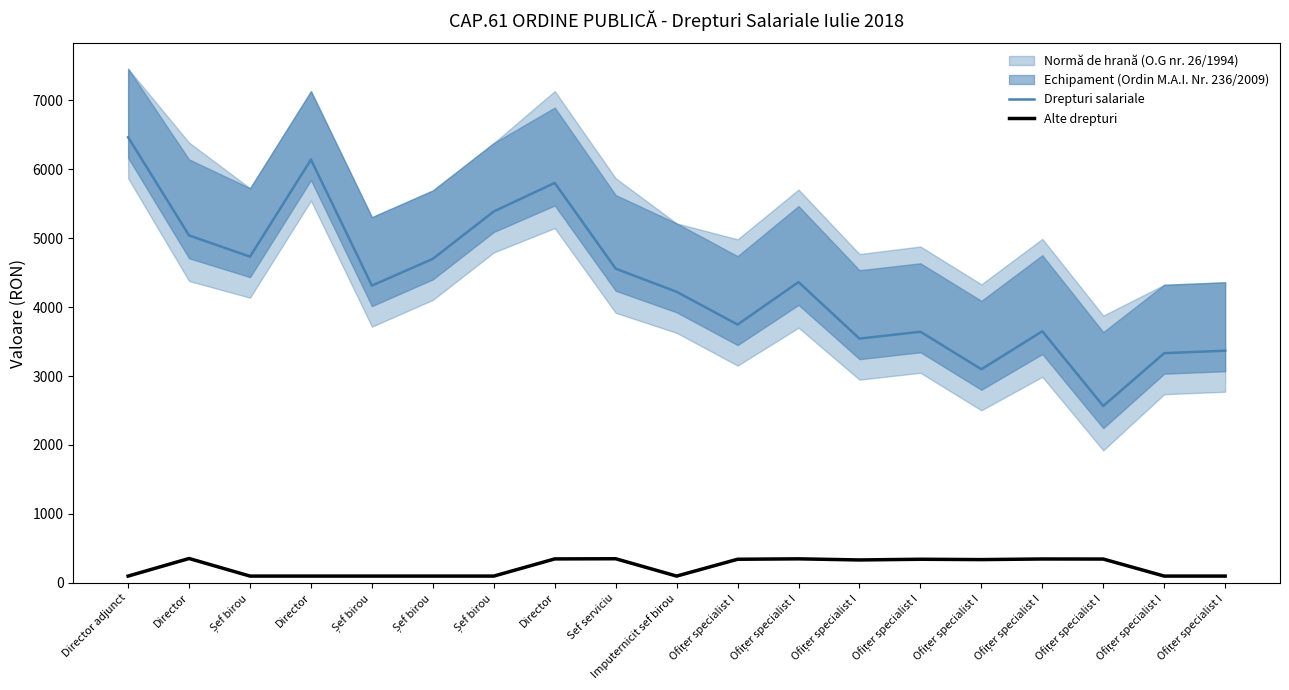

The value of Alte drepturi at Director adjunct is 99.2. True or false?

True